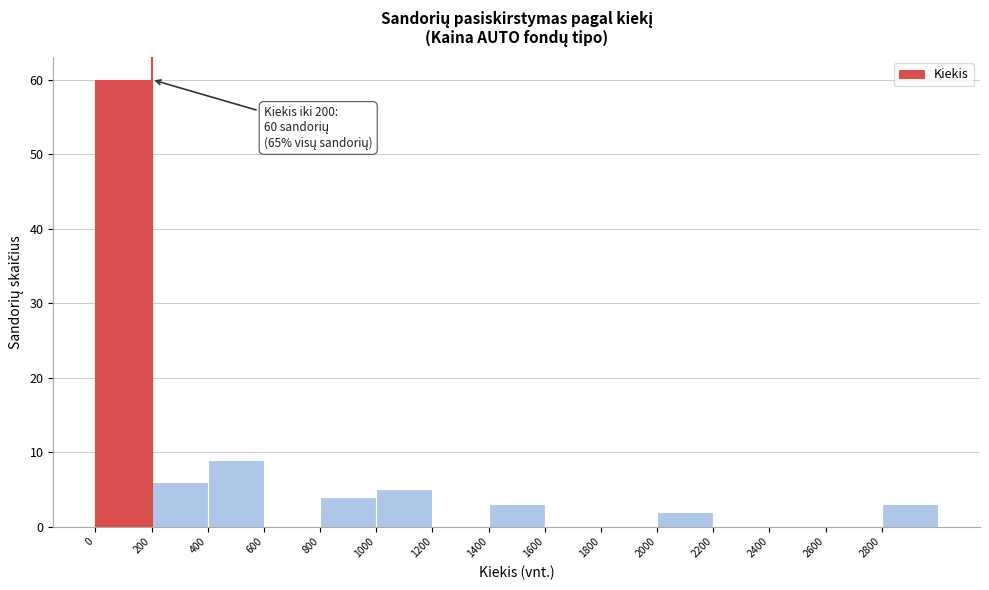

Which range on the x-axis has the tallest bar?

0 to 200